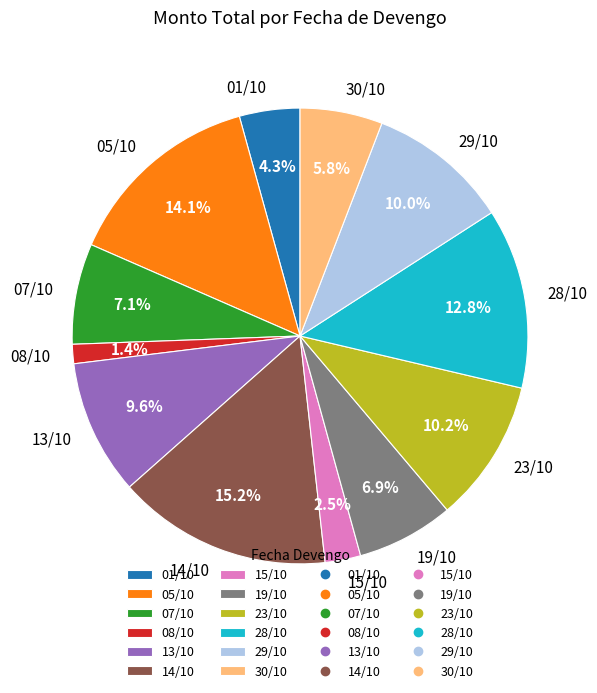

What is the ratio of the value at 29/10 to the value at 01/10?

2.3